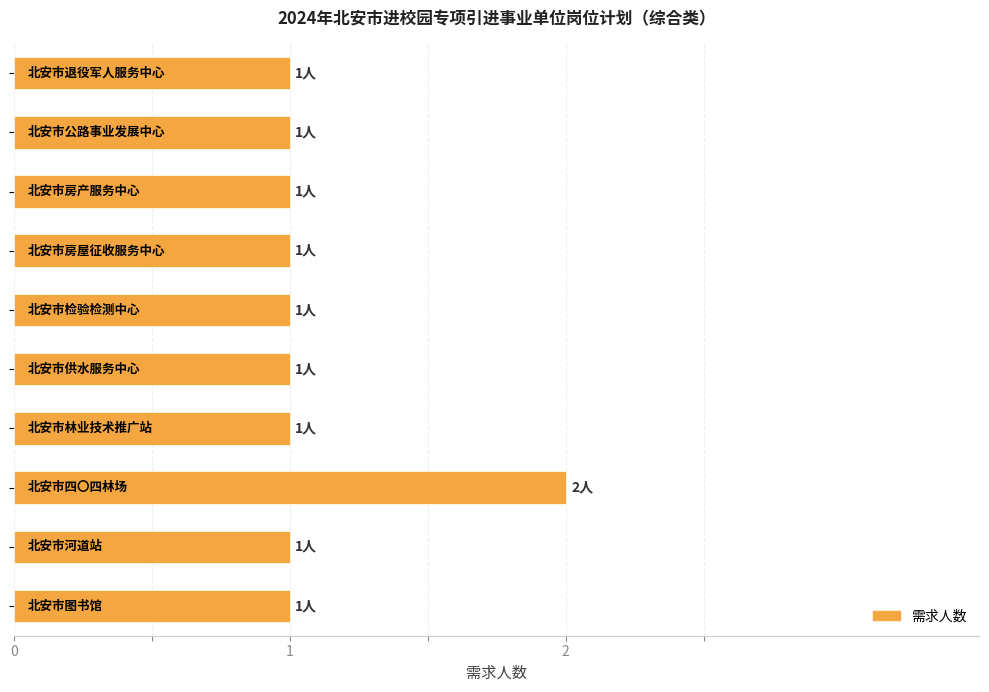

How many values are between 1 and 2?

10